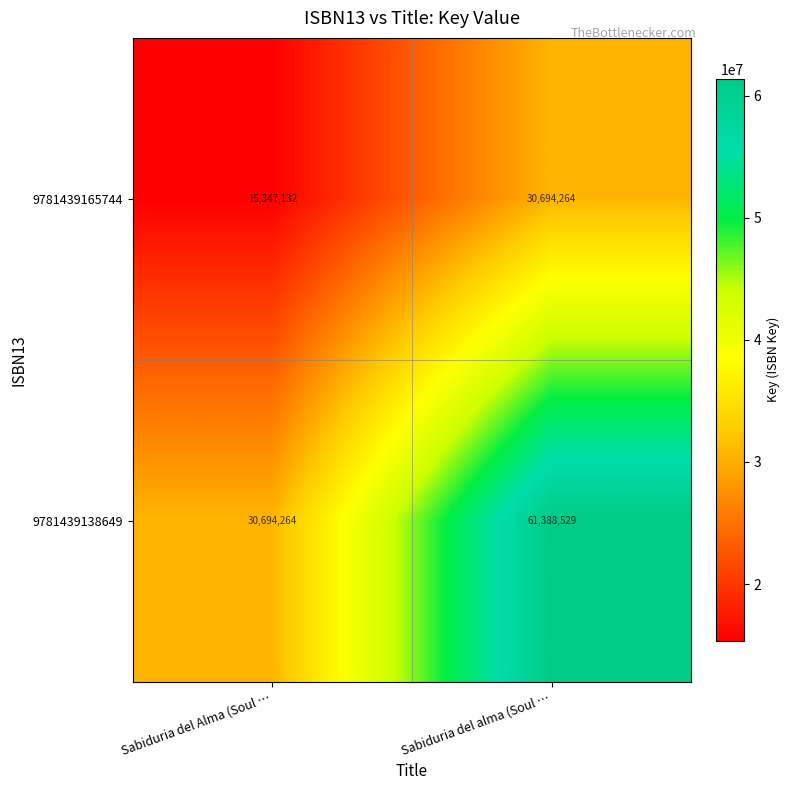

Reading left to right, list all the values displayed in this chart.

9781439165744: 15347132	30694264
9781439138649: 30694264	61388529